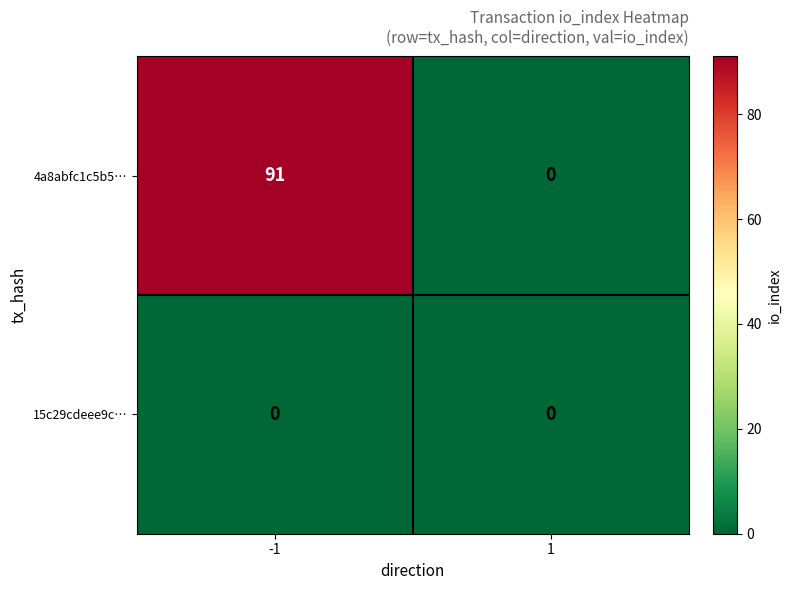

What is the sum of the 4a8abfc1c5b5… values at -1 and 1?

91